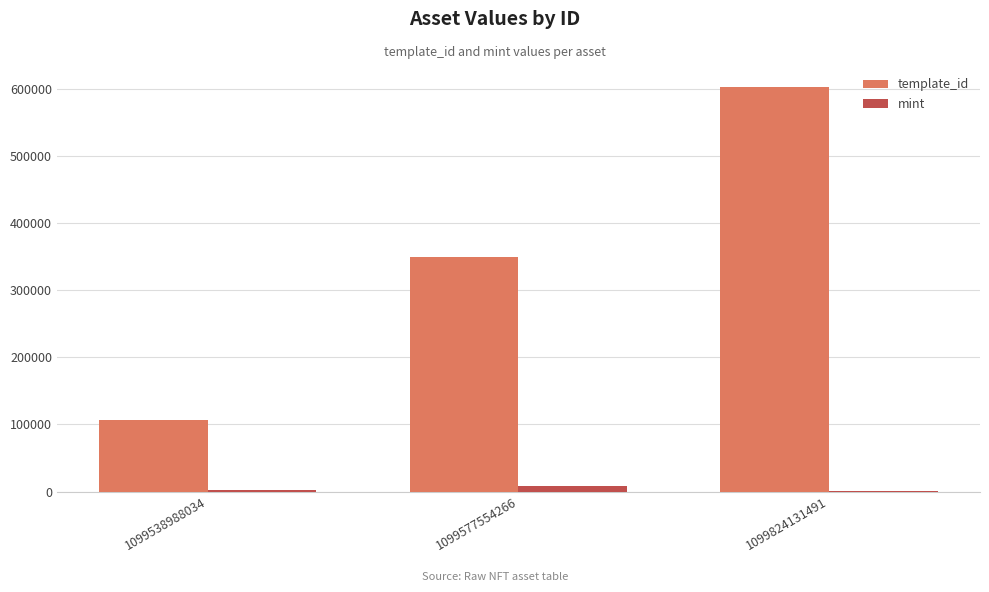

True or false: template_id has a value of 172162 at 1099538988034.

False